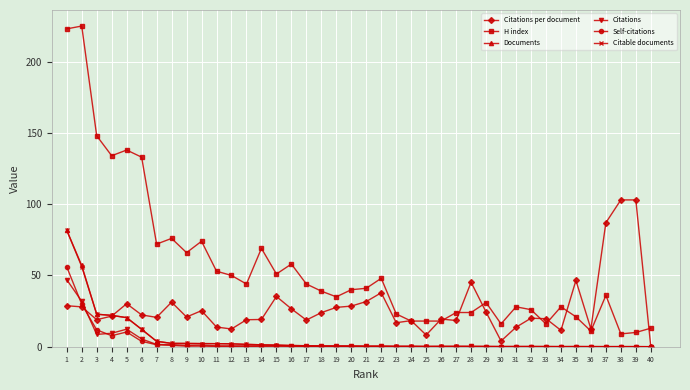

Which category has the highest value in the Self-citations series?

1